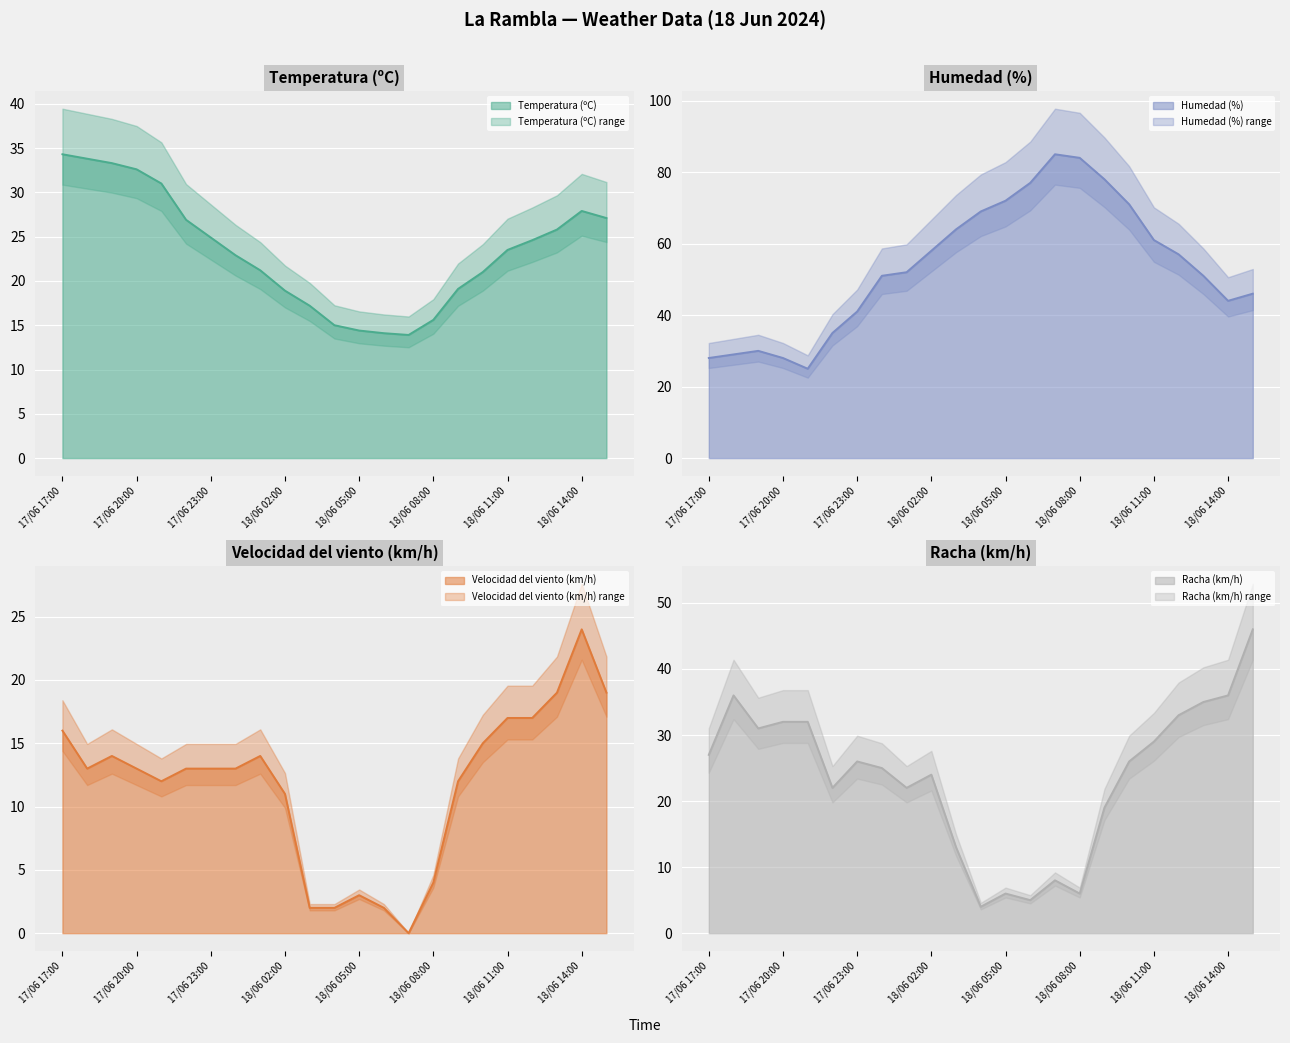

True or false: Temperatura (ºC) (line) and Velocidad del viento (km/h) (line) cross at least once.

False